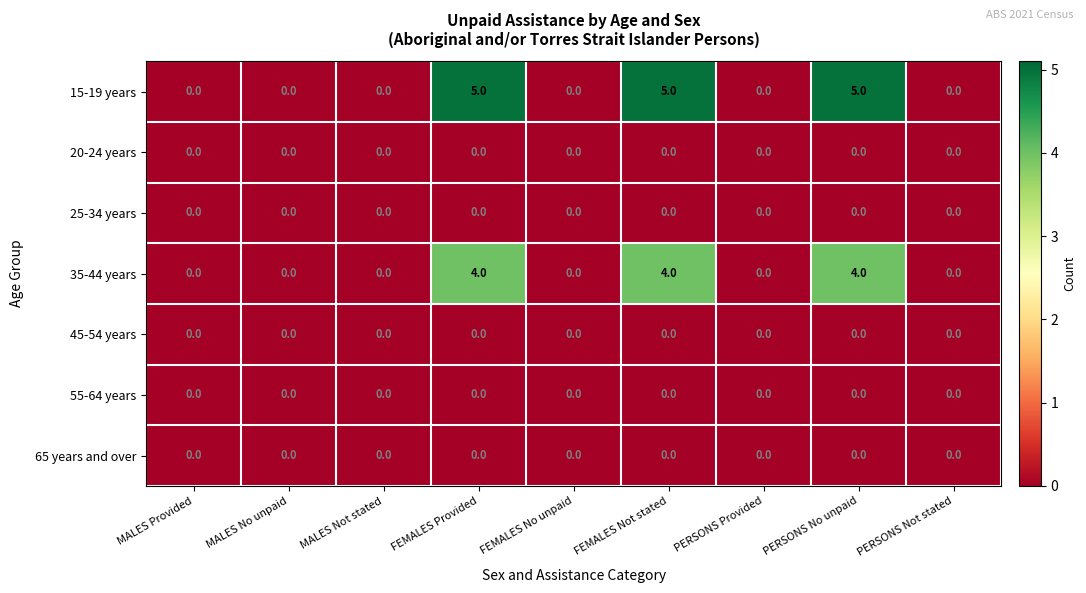

The 65 years and over series shows 0 at MALES No unpaid. True or false?

True